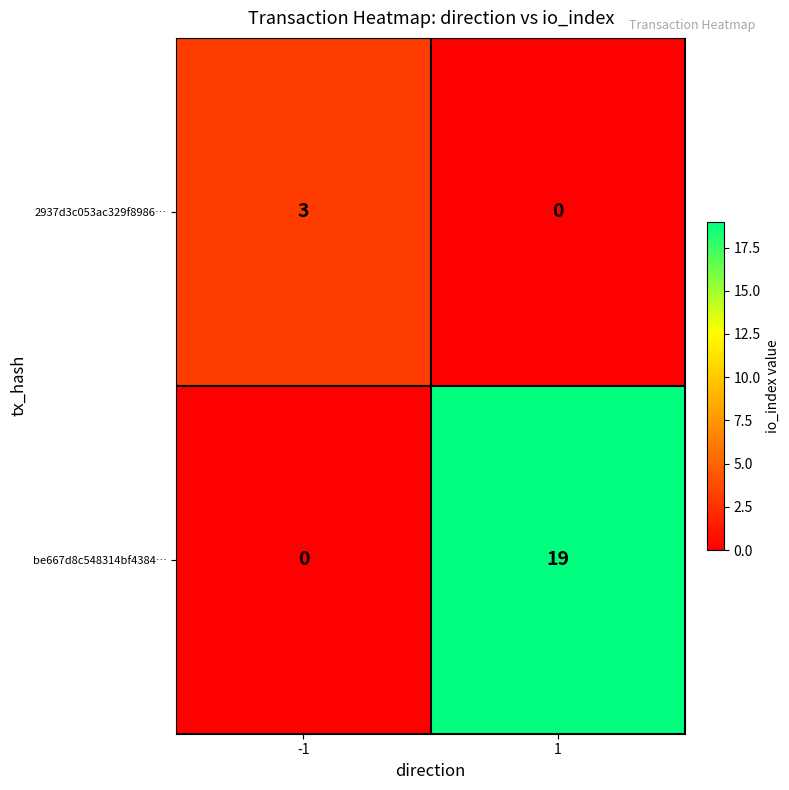

How many series are shown in this chart?

2